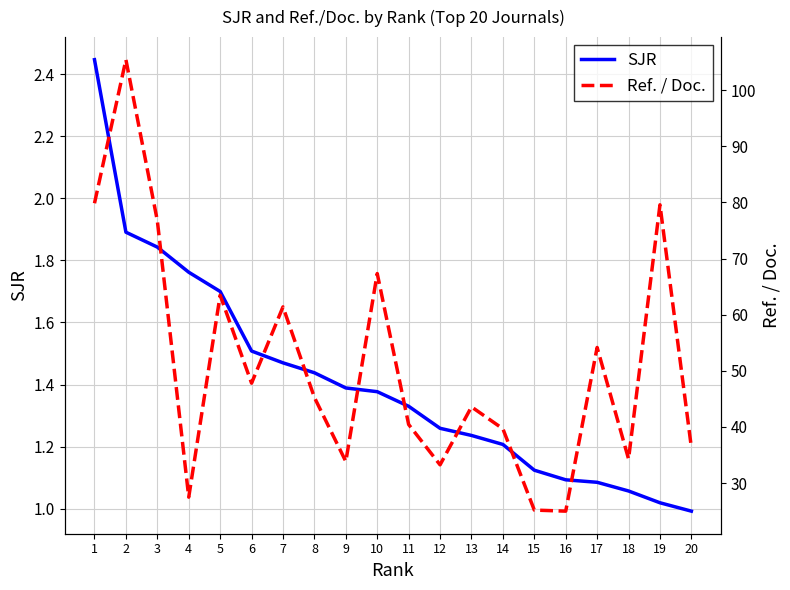

What is the value of the Ref. / Doc. point at the 5th from the left?

63.5